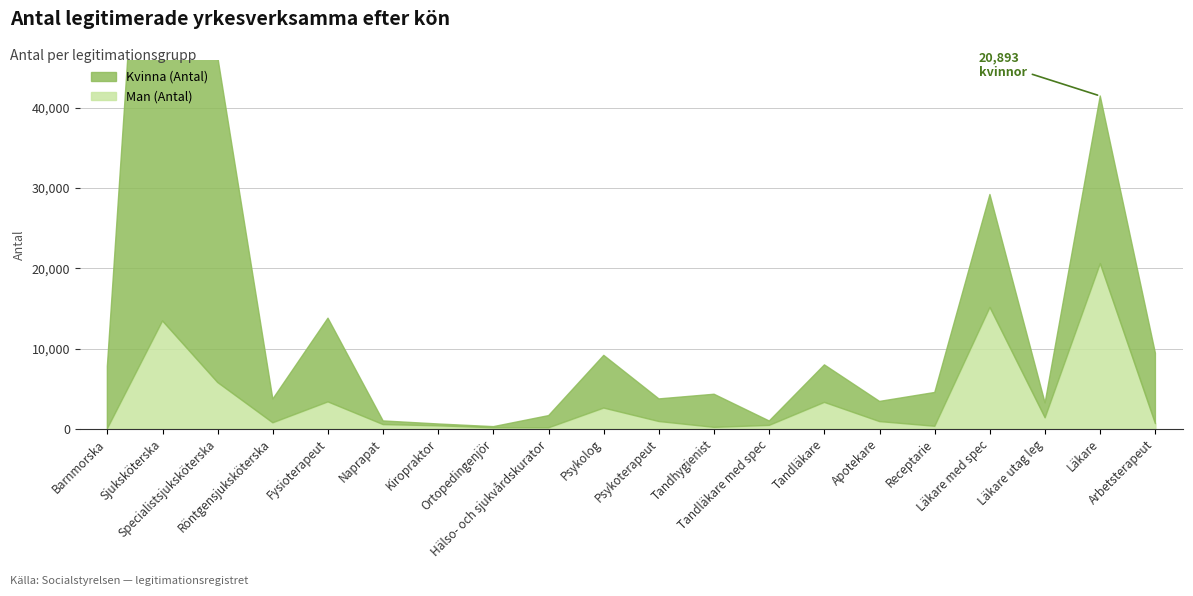

What is the sum of all Kvinna (Antal) values?

233341